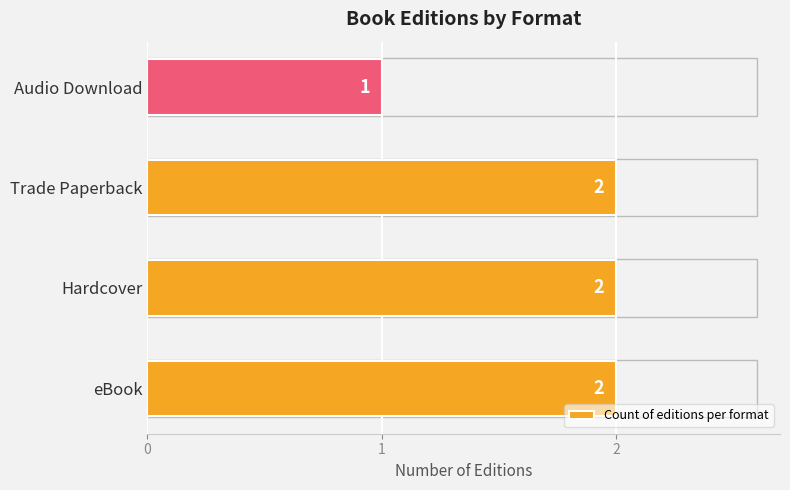

Is it true that the value at Trade Paperback is 2?

True